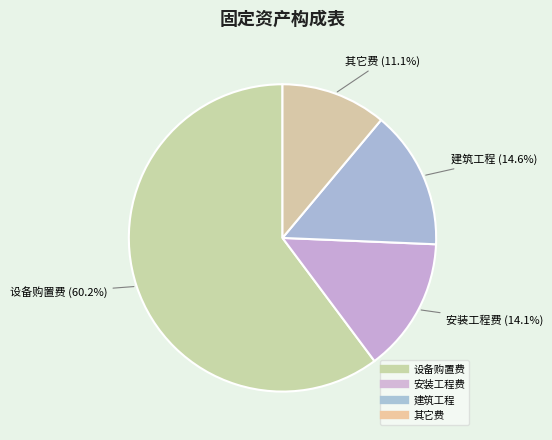

How many slices are in this pie chart?

4